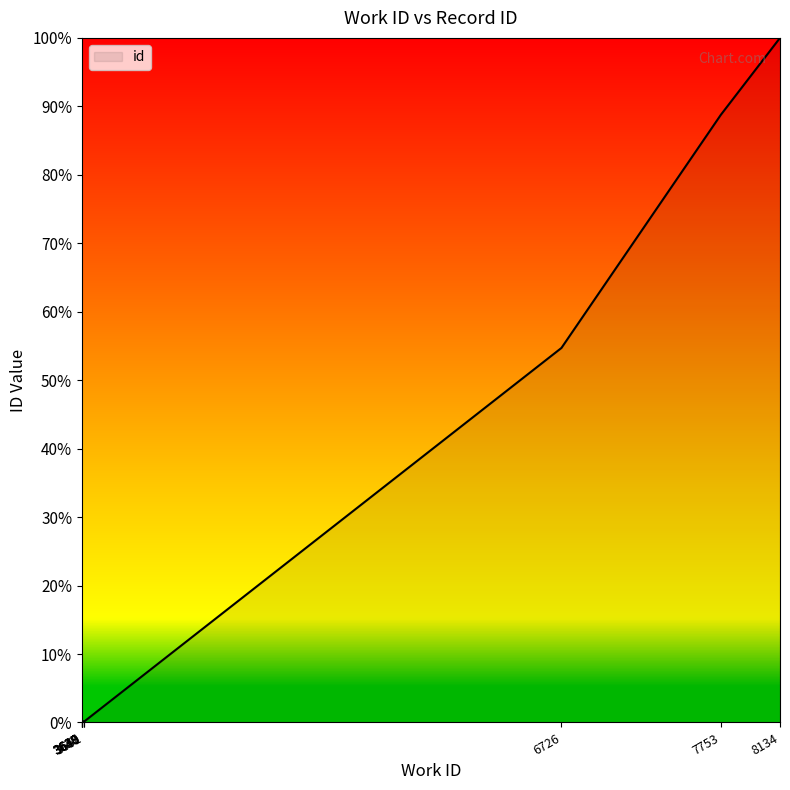

What is the sum of all values?

243.9